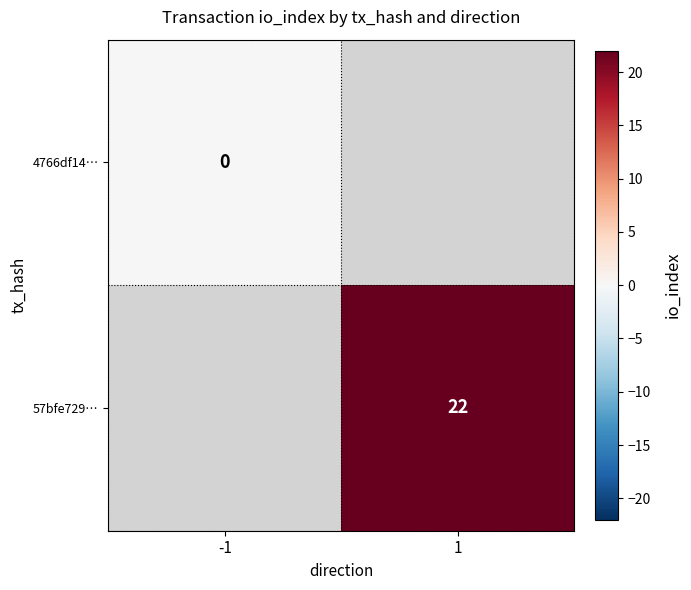

The 57bfe729… series shows 39 at 1. True or false?

False